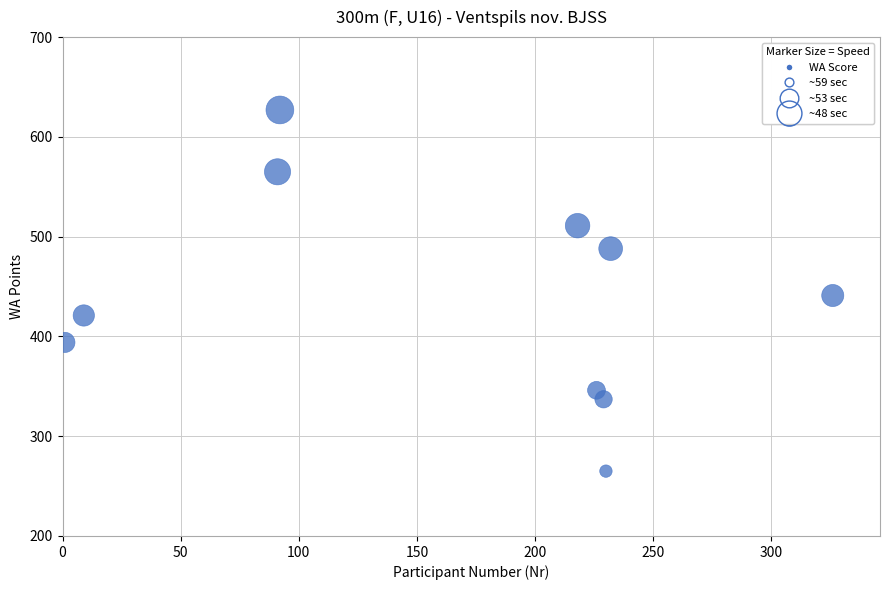

What is the range of Y values (max minus min)?

362